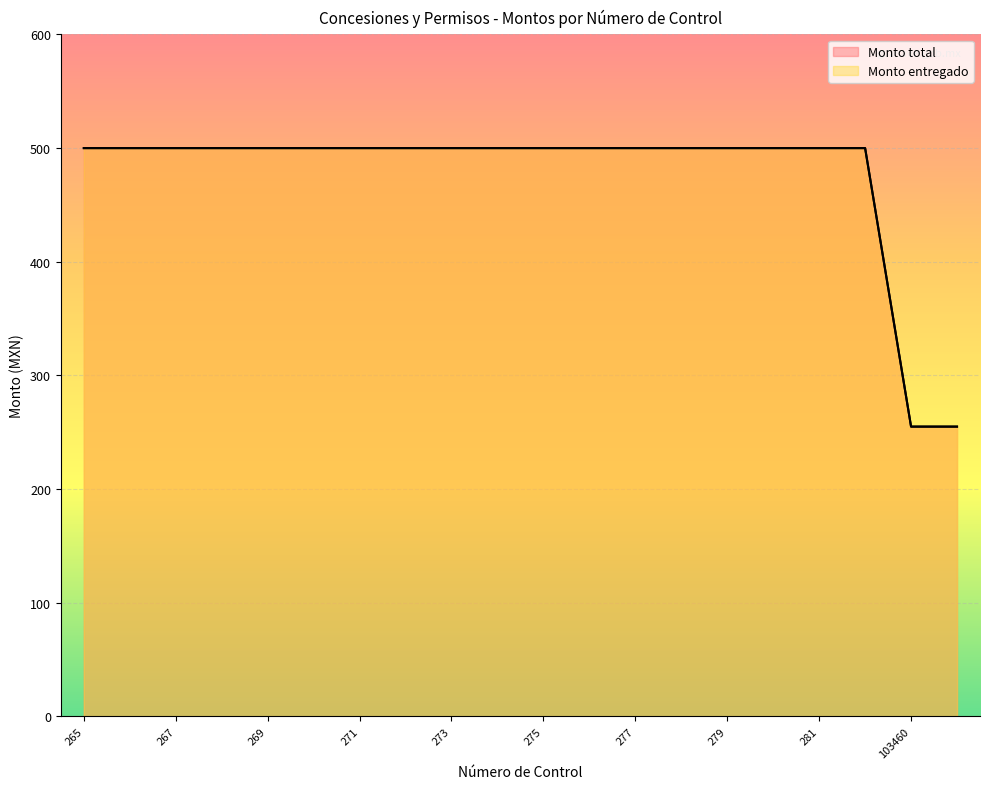

How many categories are shown in the chart?

20